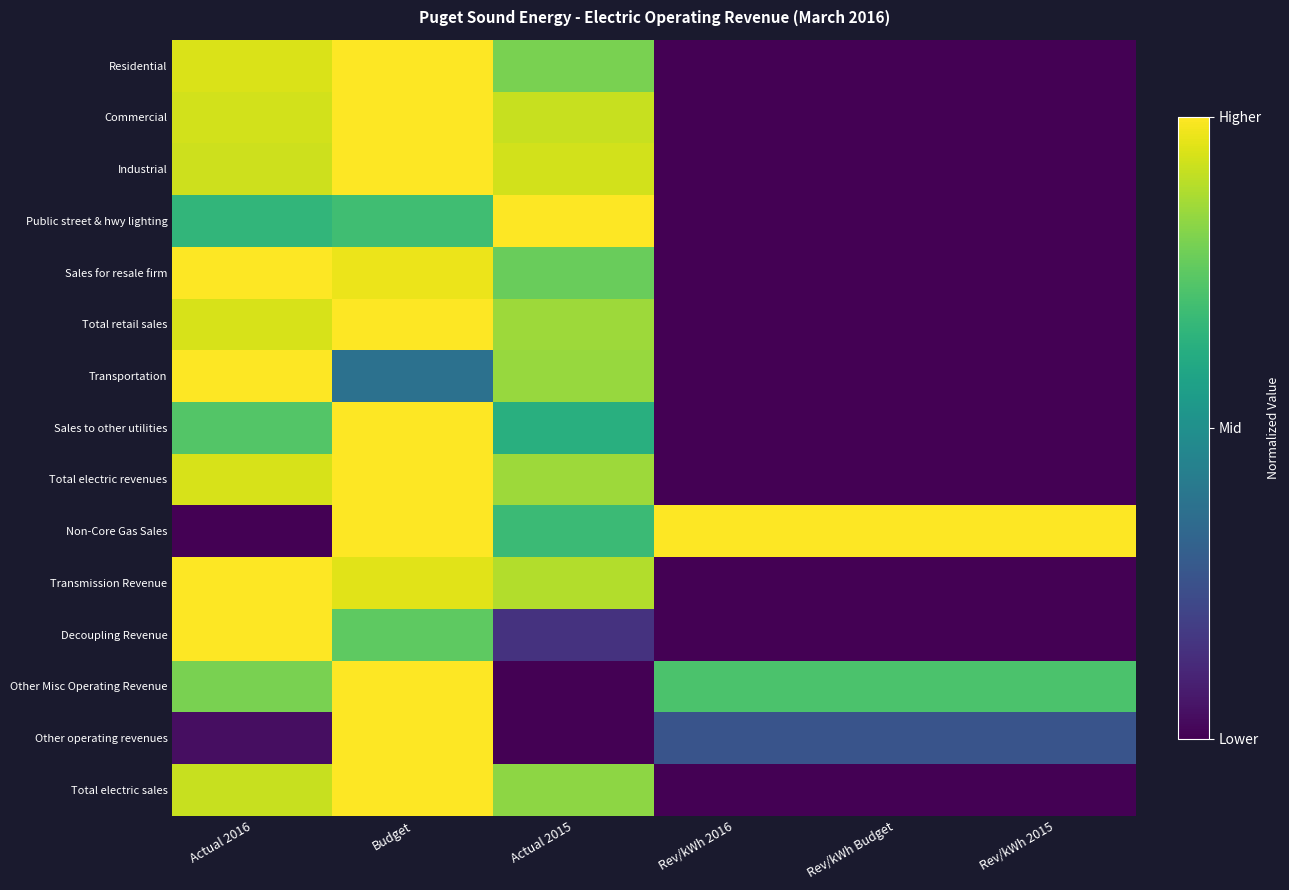

Rank the series by their maximum value, from highest to lowest.

Residential, Commercial, Industrial, Public street & hwy lighting, Sales for resale firm, Total retail sales, Transportation, Sales to other utilities, Total electric revenues, Non-Core Gas Sales, Transmission Revenue, Decoupling Revenue, Other Misc Operating Revenue, Other operating revenues, Total electric sales